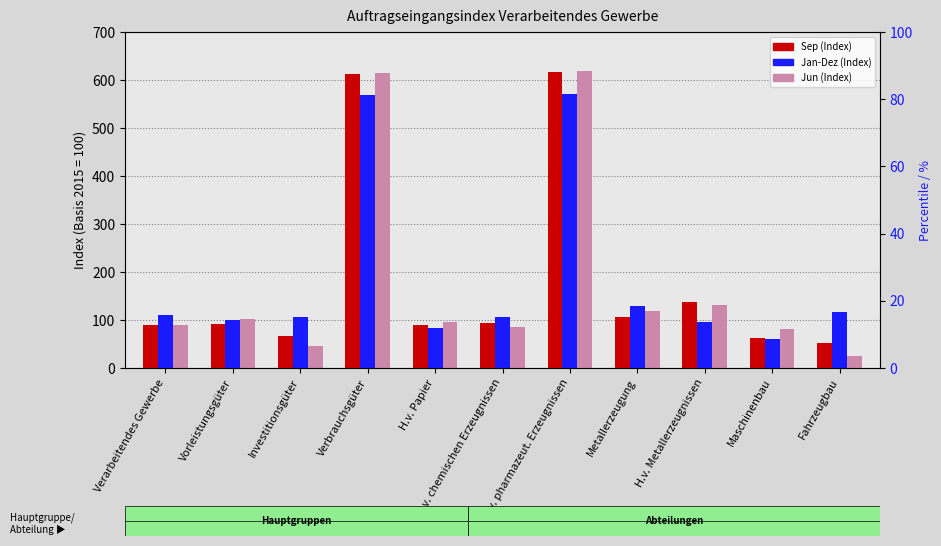

At how many categories does at least one series exceed 35?

11